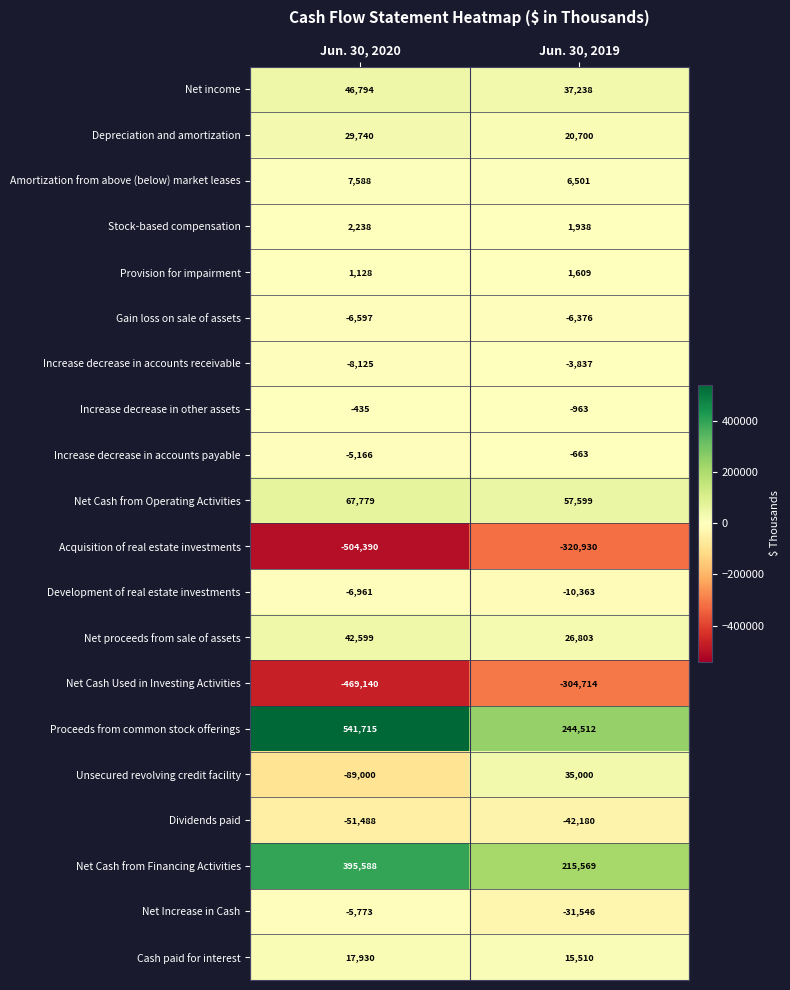

Which series changed the most between Jun. 30, 2020 and Jun. 30, 2019?

Proceeds from common stock offerings